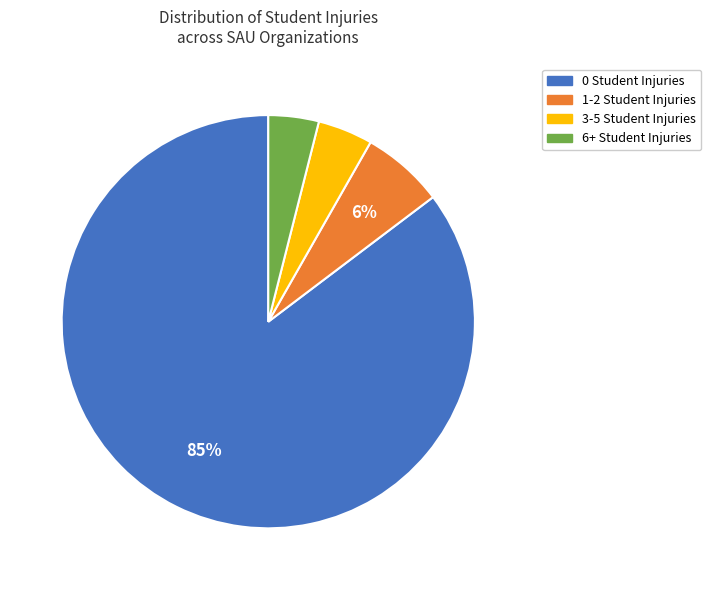

Is the sum of 0 Student Injuries and 1-2 Student Injuries greater than half?

Yes